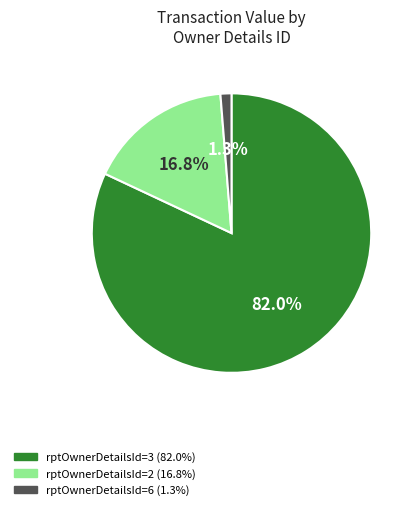

Is there any slice that represents more than half of the pie?

Yes